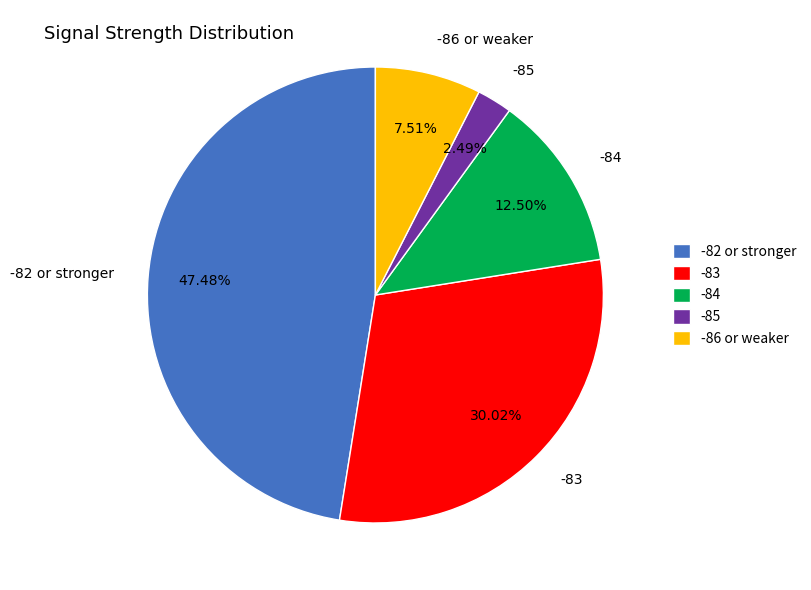

Does -85 account for over 50% of the chart?

No